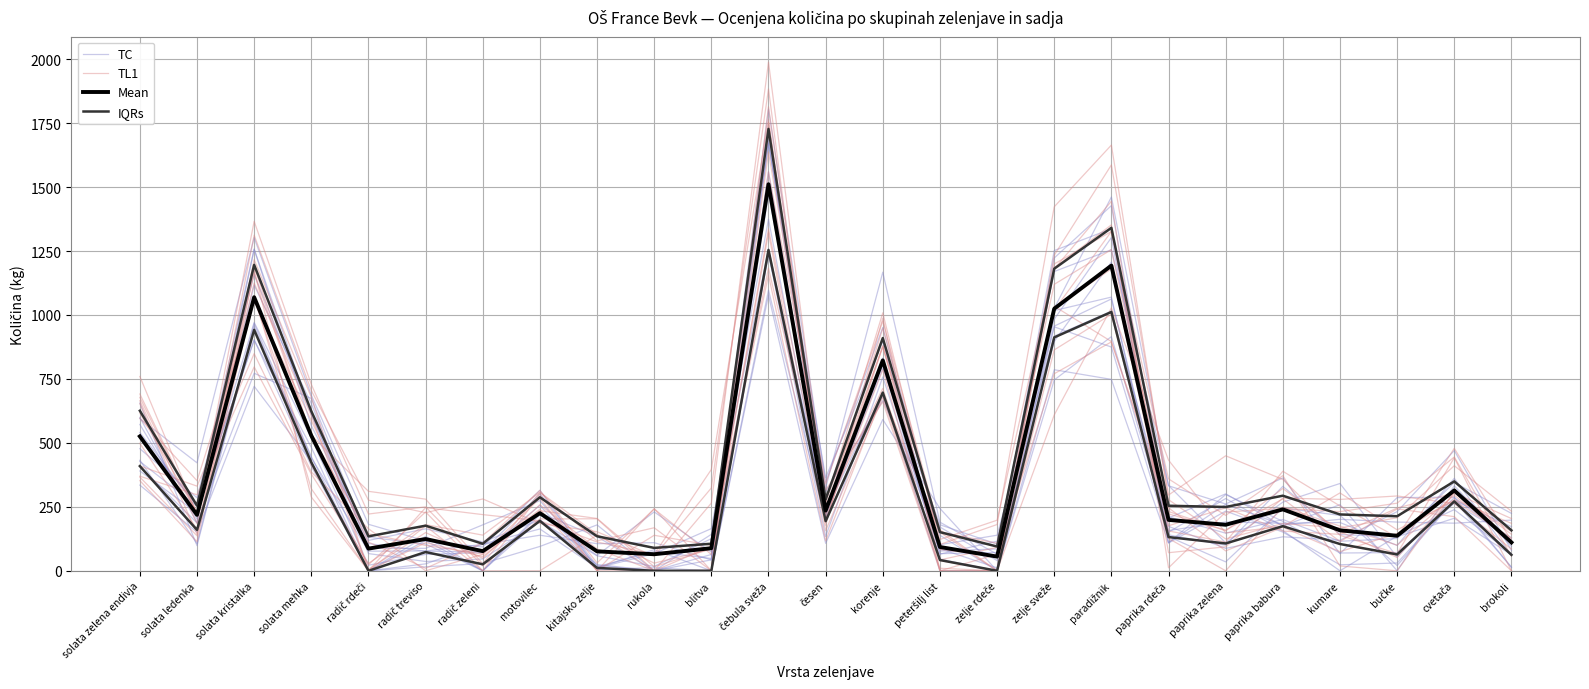

What is the label of the 8th point from the left?

motovilec